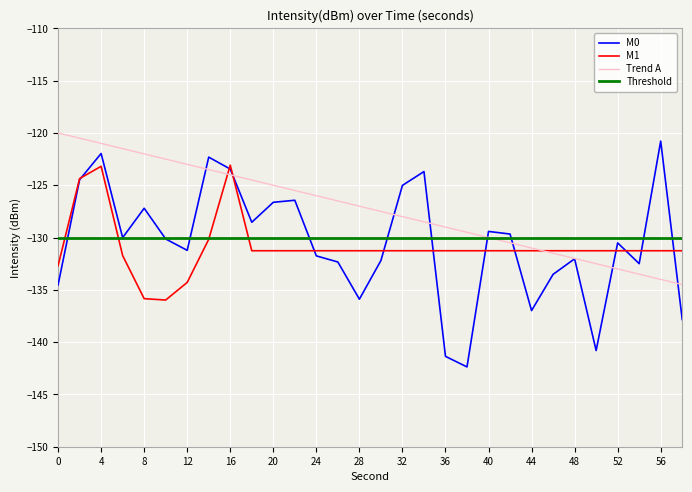

Which series has the largest total across all categories?

Trend A